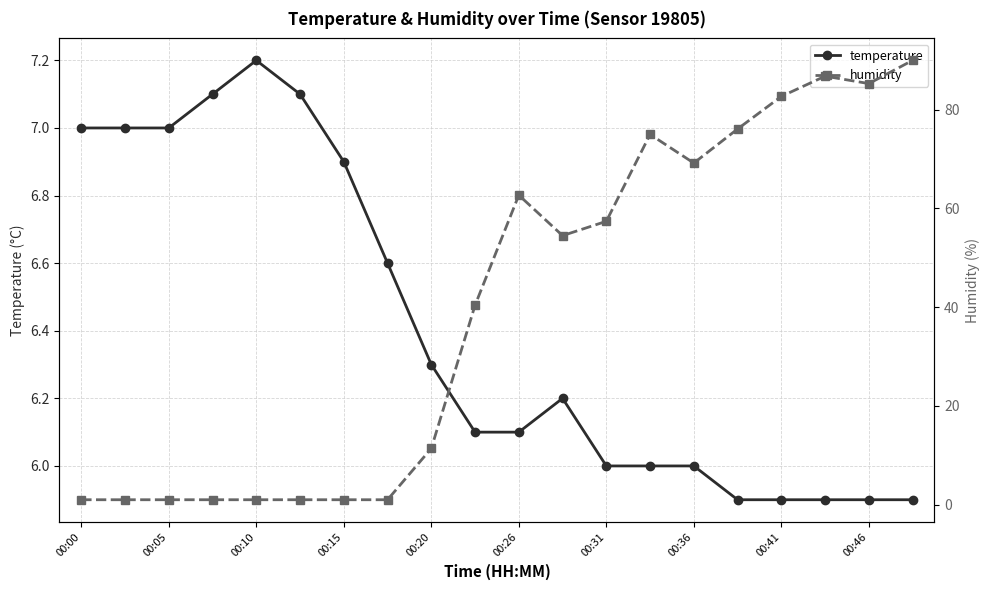

Reading left to right, list all the values displayed in this chart.

temperature: 7.0	7.0	7.0	7.1	7.2	7.1	6.9	6.6	6.3	6.1	6.1	6.2	6.0	6.0	6.0	5.9	5.9	5.9	5.9	5.9
humidity: 1.0	1.0	1.0	1.0	1.0	1.0	1.0	1.0	11.4	40.4	62.7	54.5	57.4	75.0	69.2	76.1	82.7	86.8	85.3	90.0